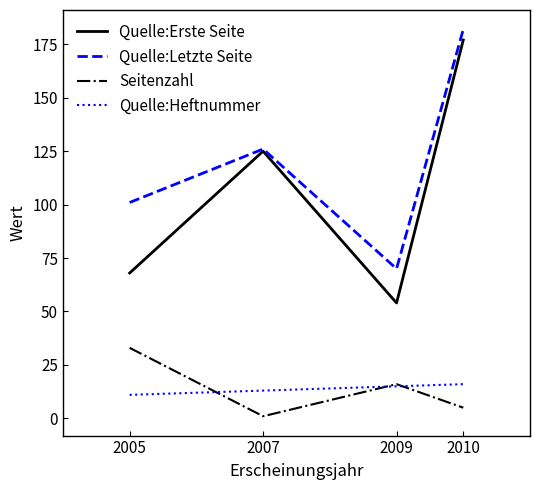

What is the average value of the Quelle:Erste Seite series?

106